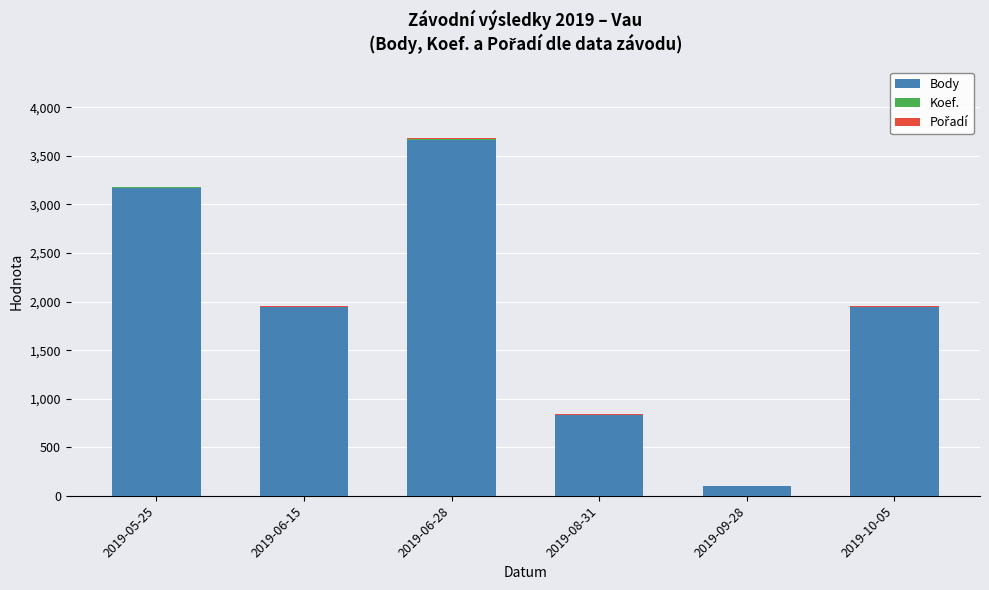

At which label does Body reach its peak?

2019-06-28